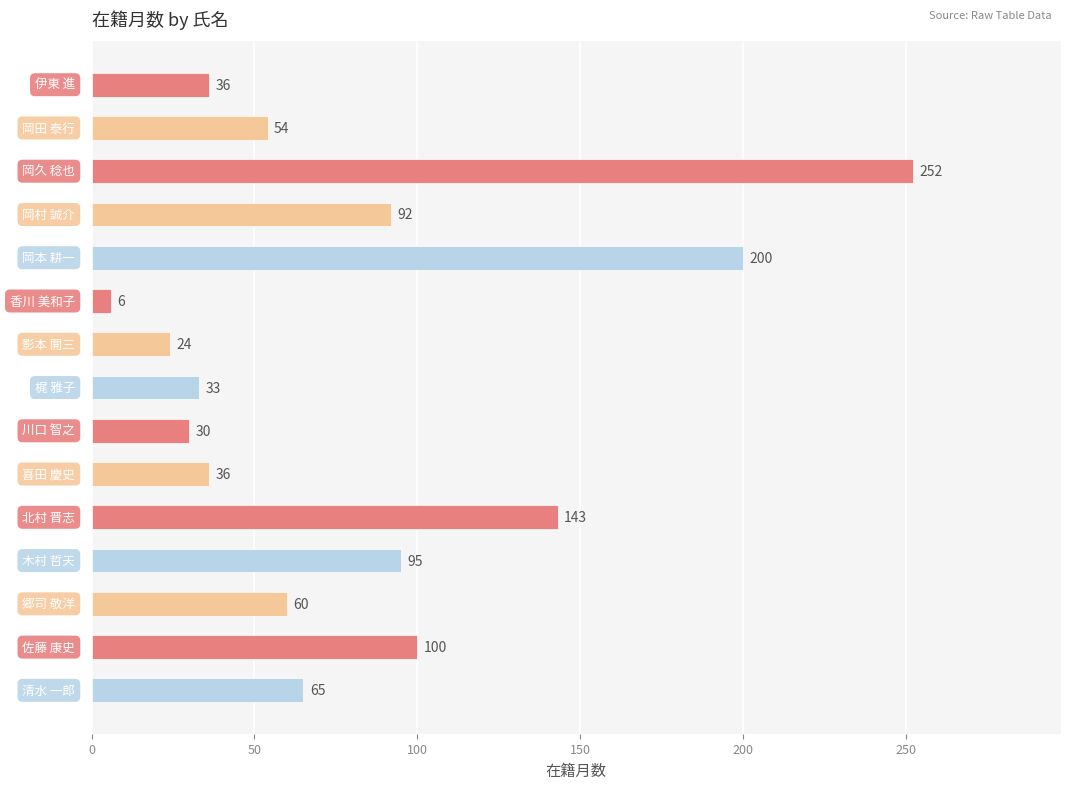

What is the difference between the maximum and minimum values?

246